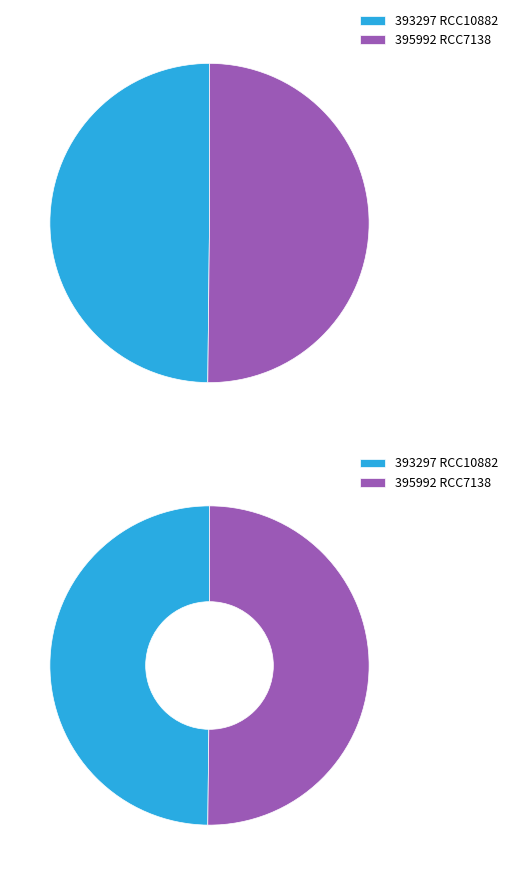

Does RCC10882 represent more than half of the total?

No